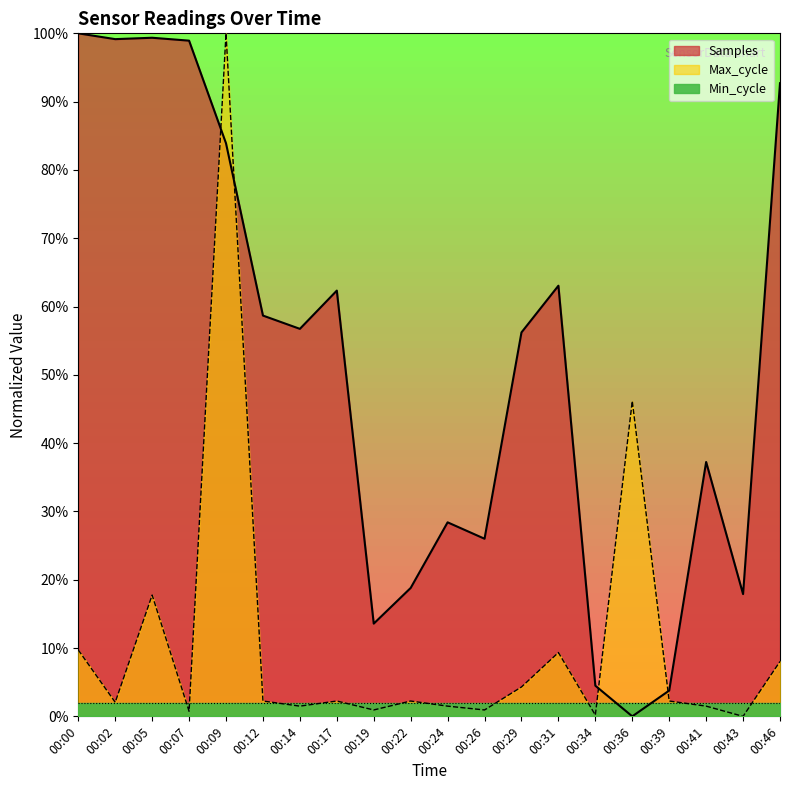

Which series has the widest spread of values?

Samples